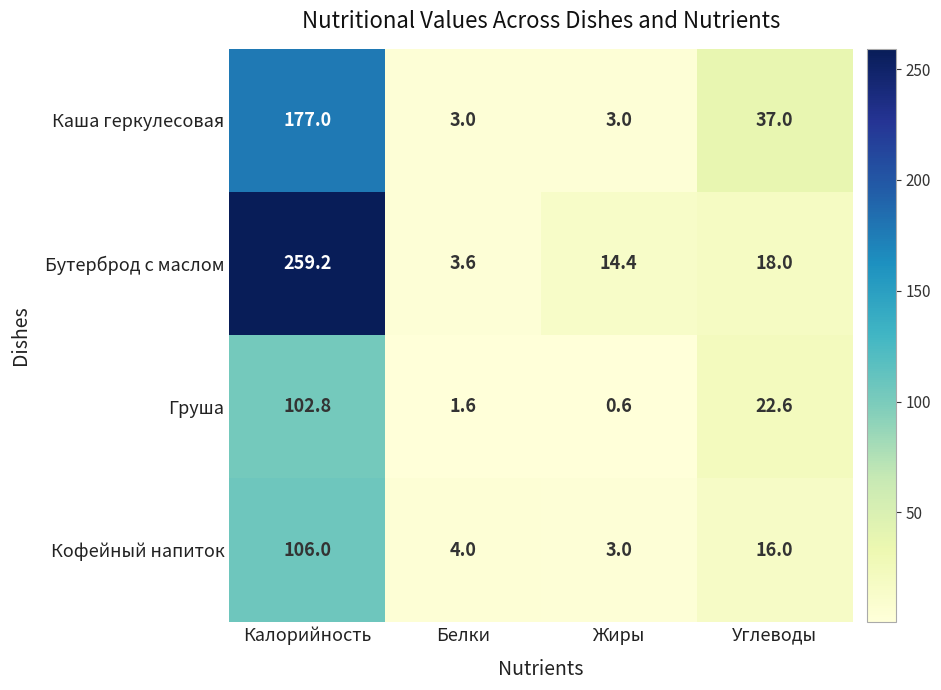

Is it true that Груша equals 22.6 at Углеводы?

True